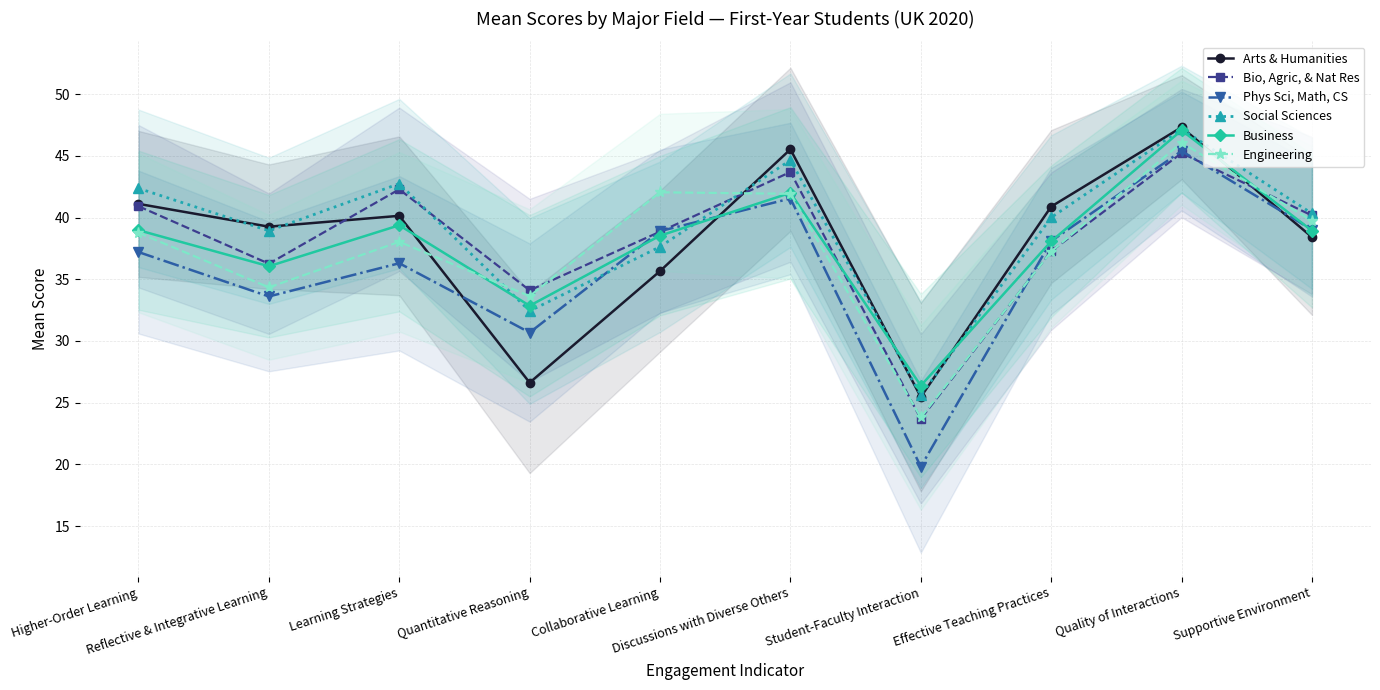

What is the minimum value for Engineering?

23.8